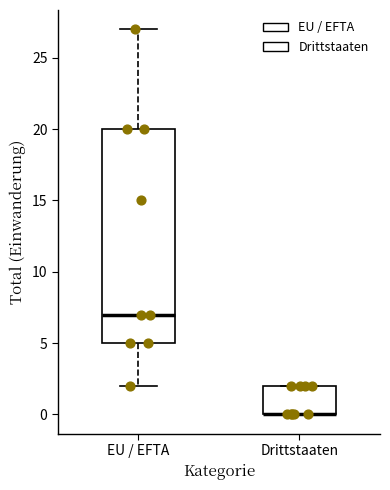

Reading left to right, transcribe this box plot: for each box, give where its median line is, the range the box spans, and where its two whiskers end, as read against the y-axis. The values are not printed on the chart, so give them approximately, as read against the axis.

EU / EFTA: median 7, box 5 to 20, whiskers 2 to 27
Drittstaaten: median 0 (drawn on the box's lower edge), box 0 to 2, whiskers 0 to 2